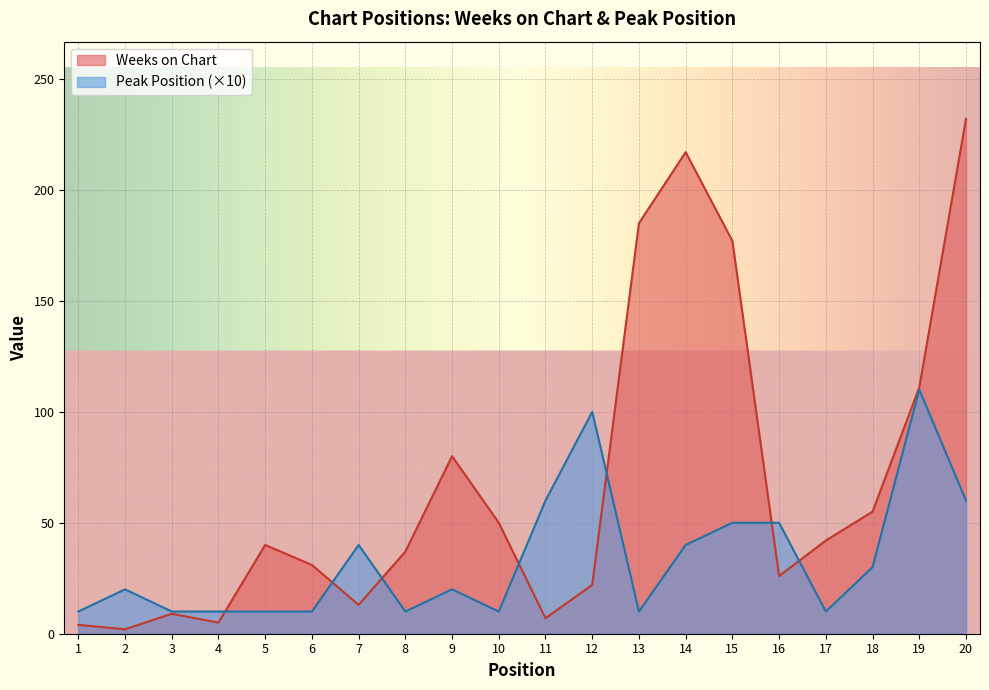

What is the difference between the second highest and minimum values in the Weeks on Chart series?

215